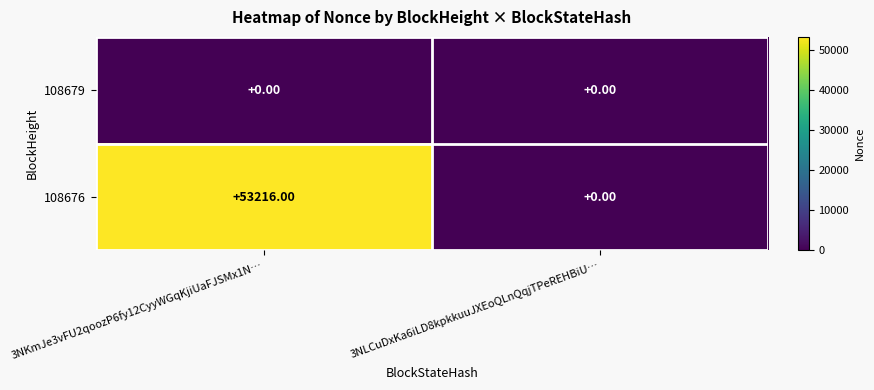

Rank the categories by 108676 value from lowest to highest.

3NLCuDxKa6iLD8kpkkuuJXEoQLnQqjTPeREHBiU…, 3NKmJe3vFU2qoozP6fy12CyyWGqKjiUaFJSMx1N…